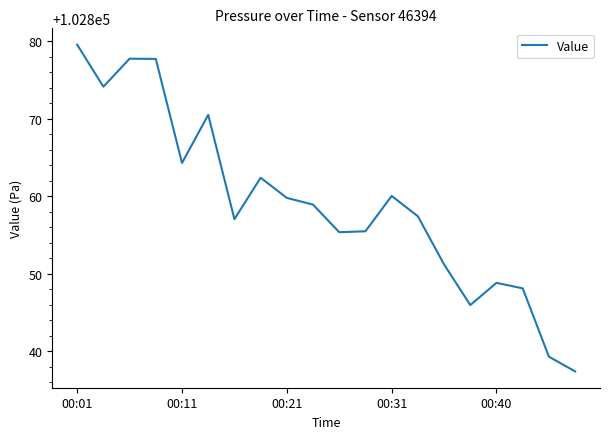

How many interior local valleys (lower than both neighbors) does the data have?

5